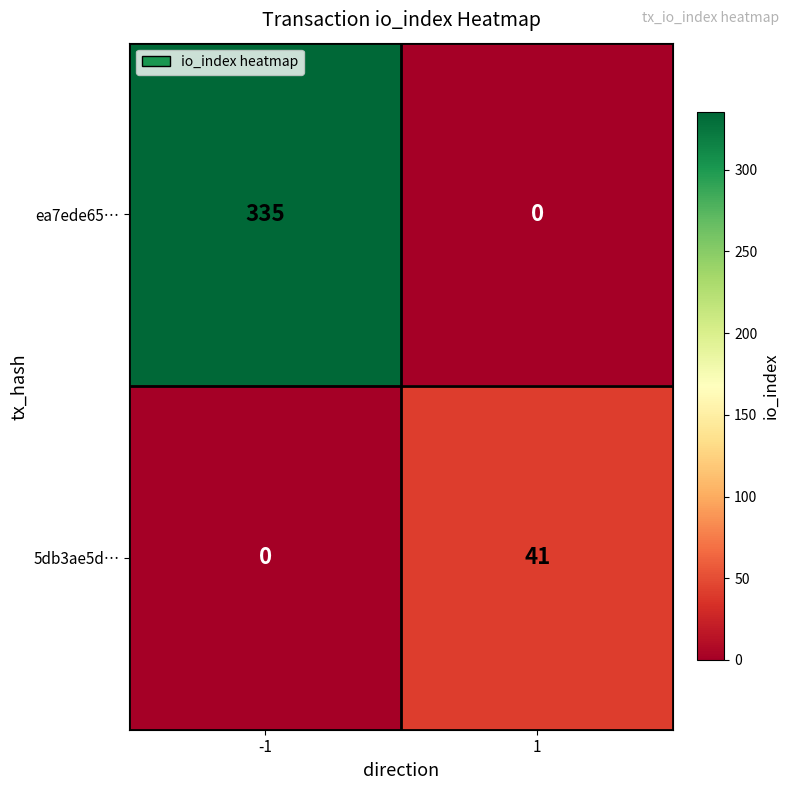

What is the difference between the ea7ede65… values at 1 and -1?

335